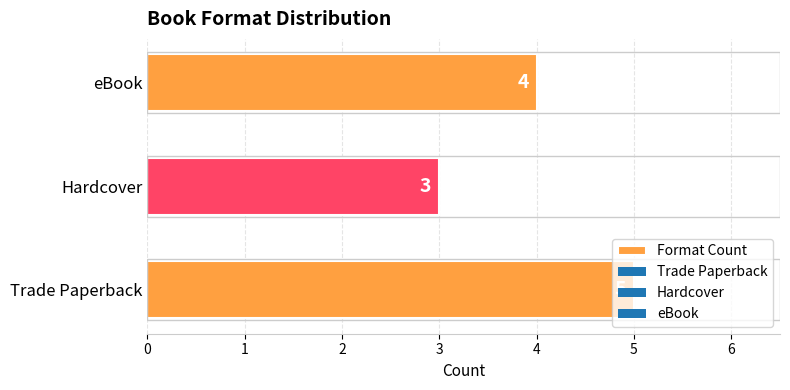

The chart shows a value of 6 at eBook. True or false?

False